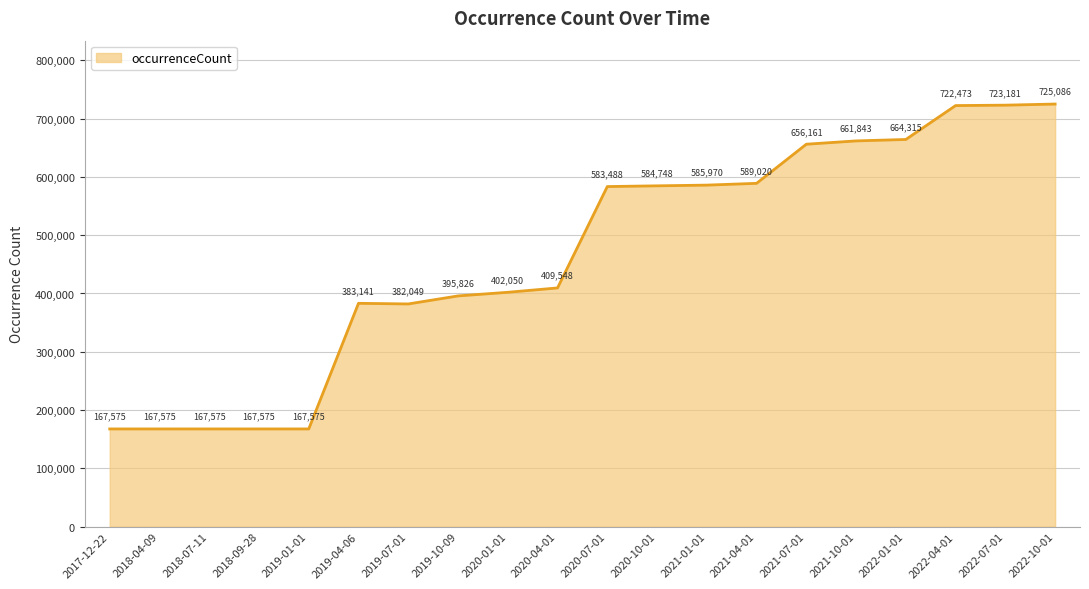

How many series are shown in this chart?

1